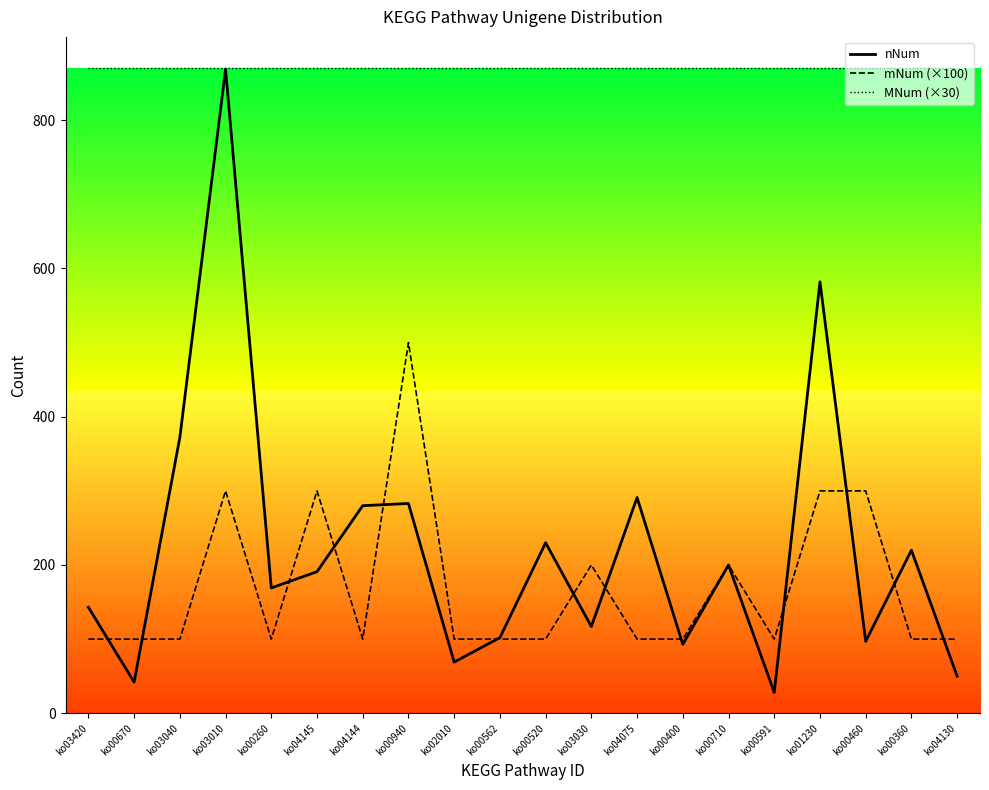

What is the maximum value shown in the chart?

870